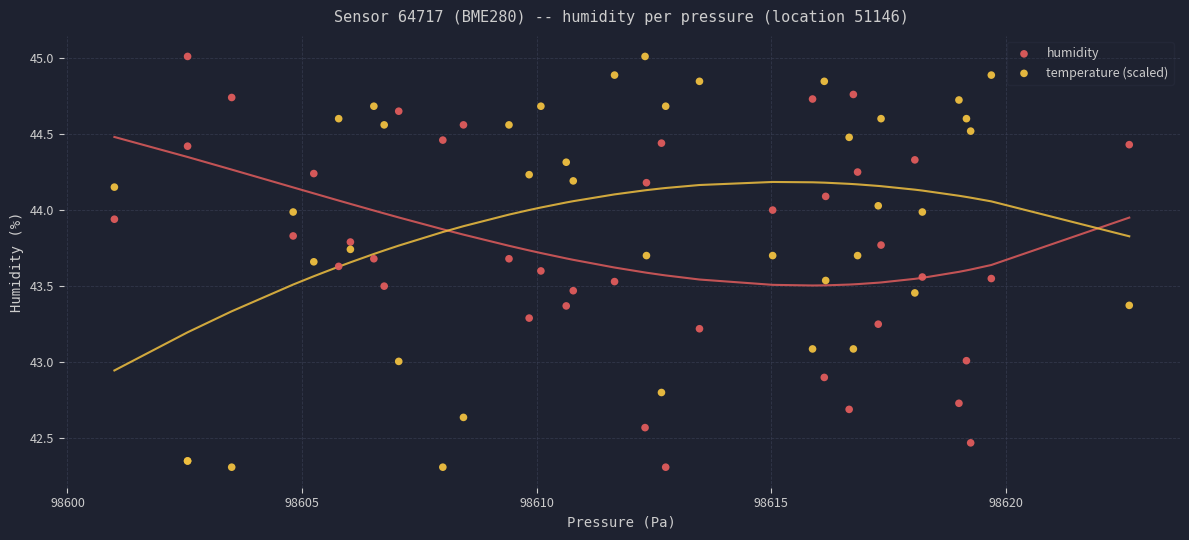

What is the X range (max minus min) for the scatter plot?

21.6